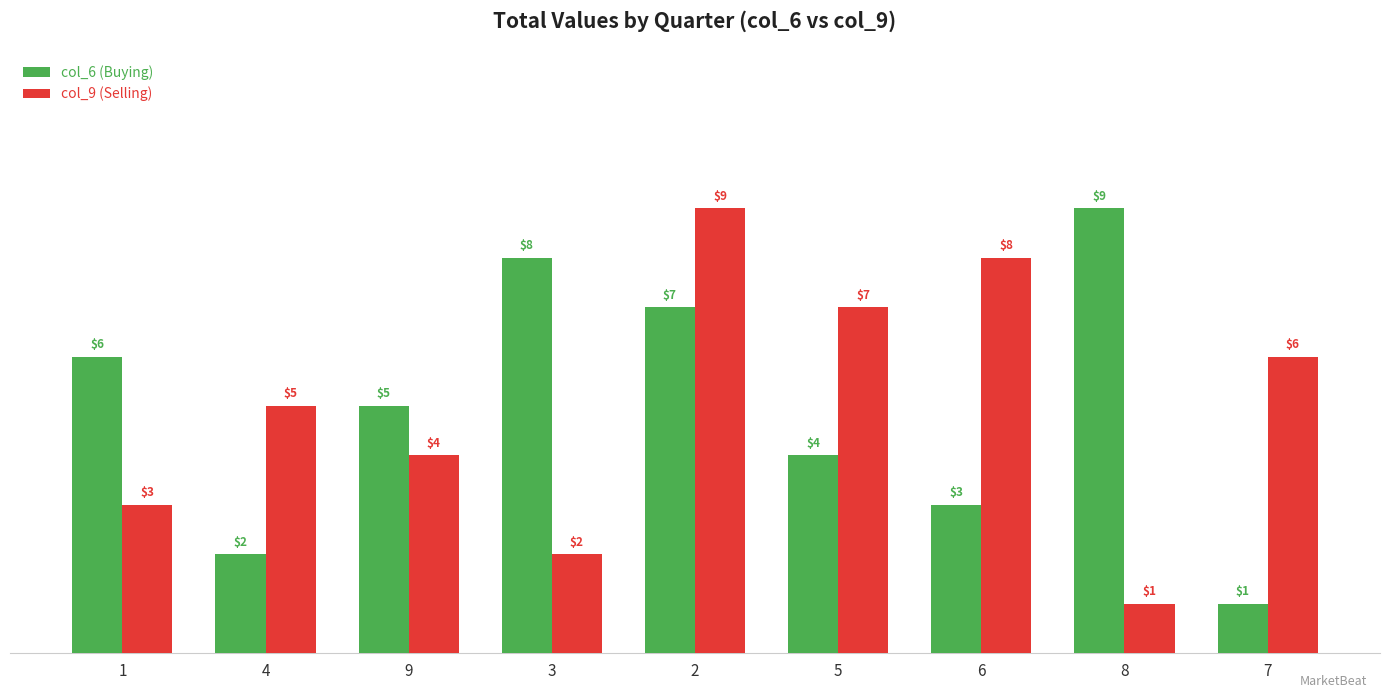

Is it true that col_6 (Buying) equals 1 at 7?

True